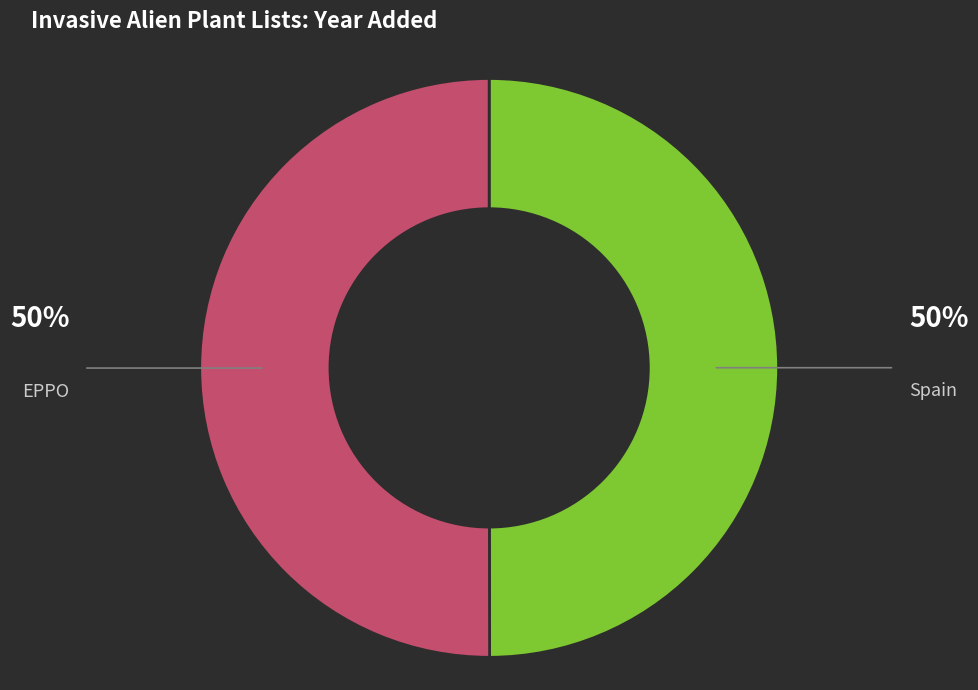

Is it true that EPPO is 57% of the pie?

False